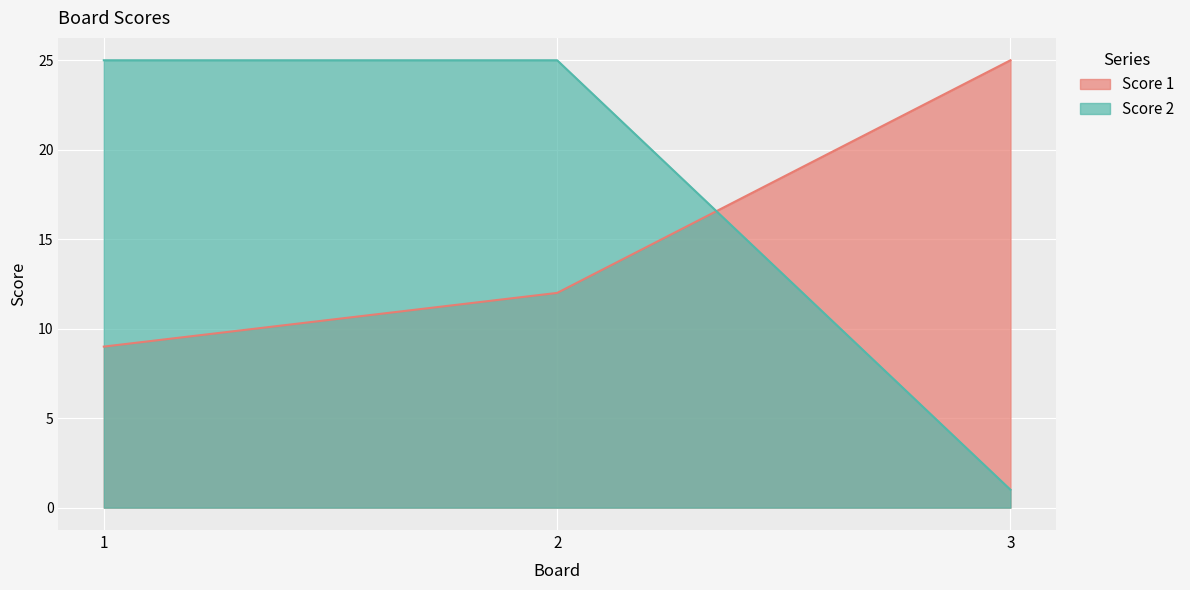

What is the difference between the maximum and minimum values in the Score 1 series?

16